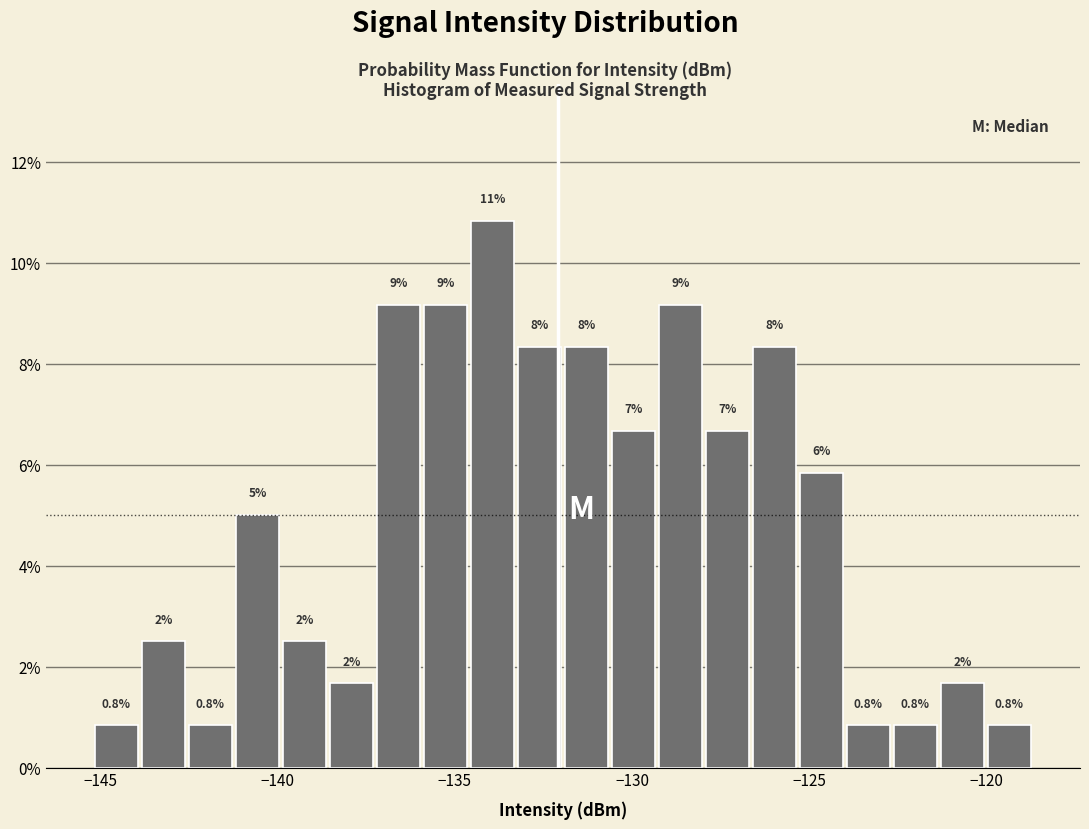

Read against the x-axis, roughly where is the centre of the tallest bar?

-134.0